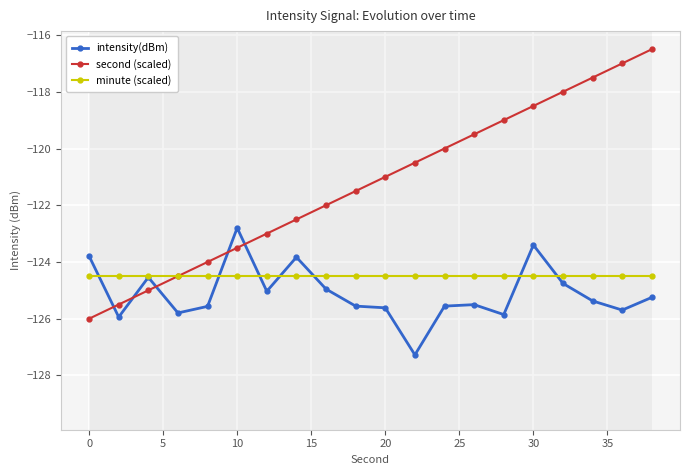

What is the difference between the second highest and second lowest values in the second (scaled) series?

8.5